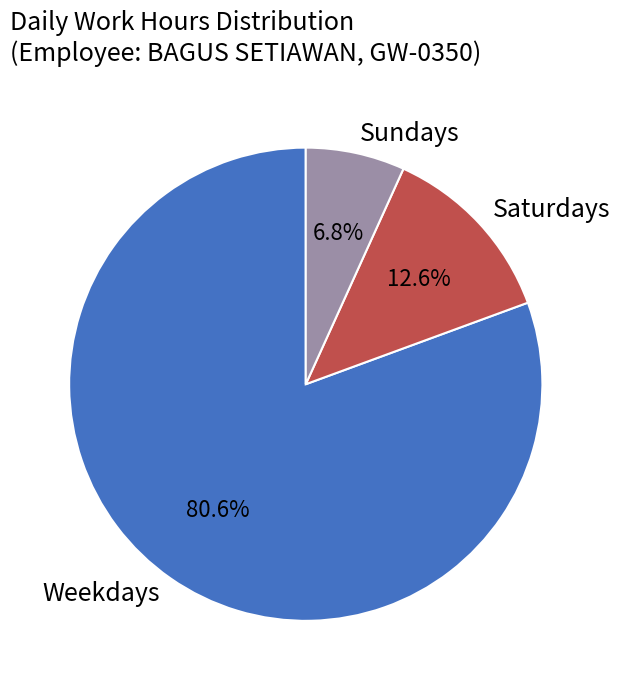

Between Saturdays and Sundays, which is larger?

Saturdays